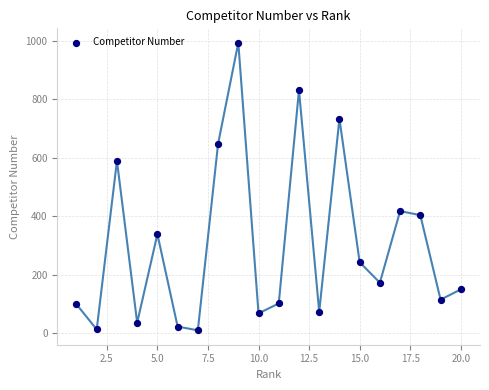

What is the range of Y values (max minus min)?

984